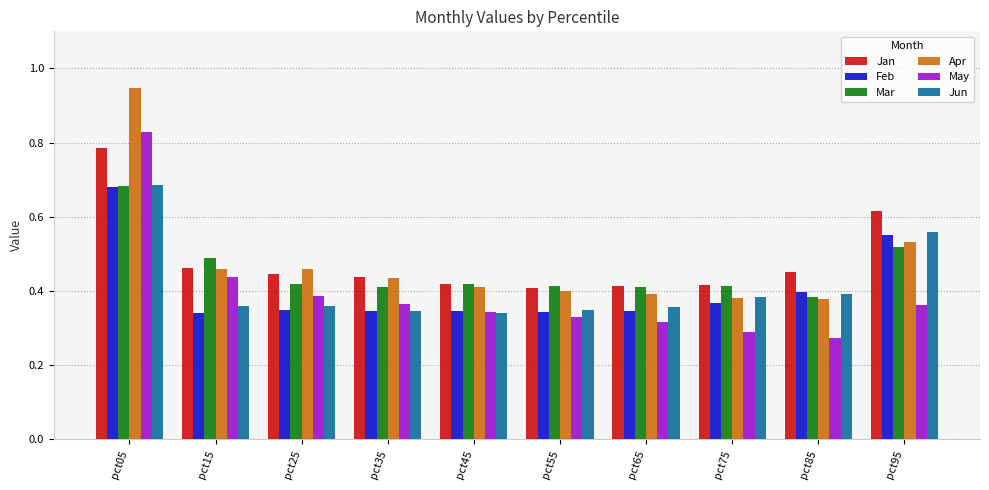

At which category does the chart reach its peak across all series?

pct05